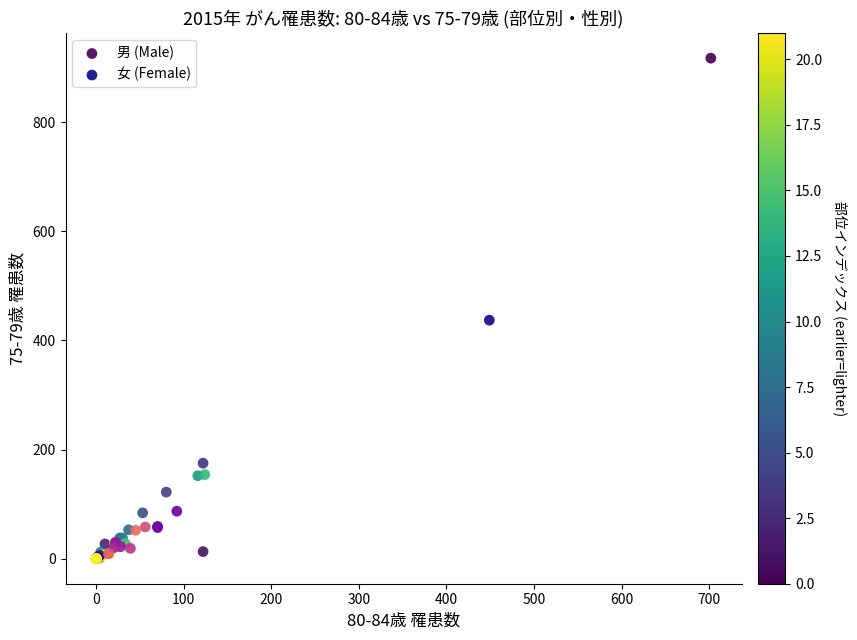

Which series has the widest spread of Y values?

男 (Male)